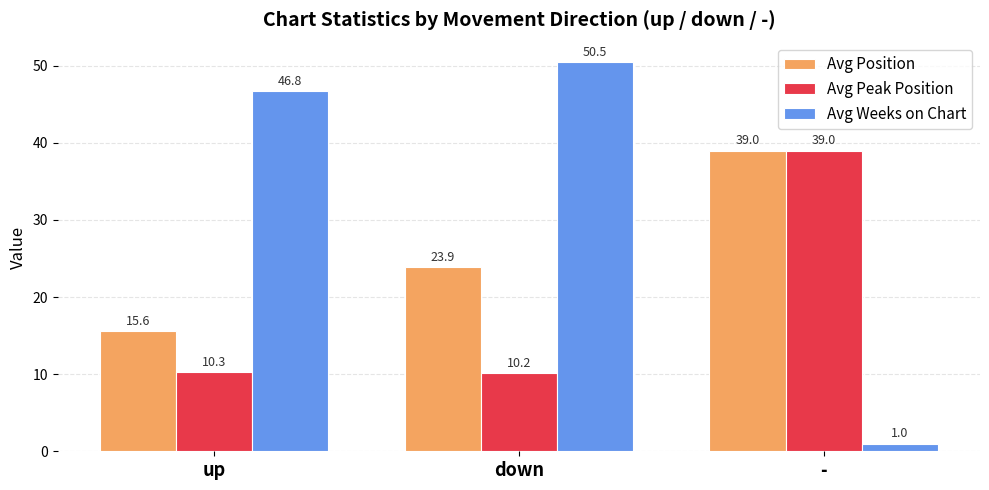

At which category does the chart reach its peak across all series?

down